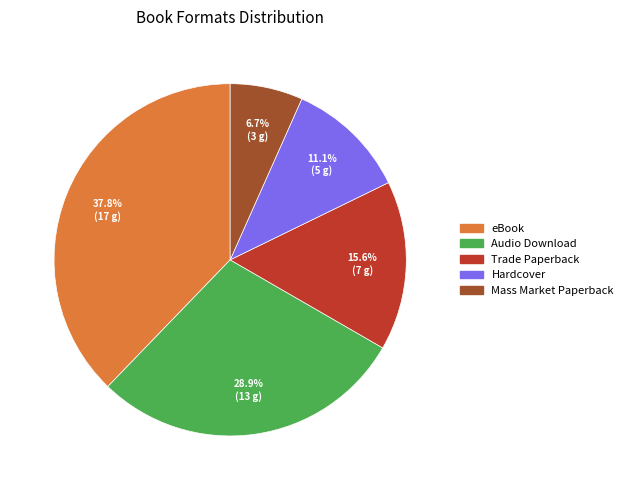

To the nearest percent, what is the difference between the largest and smallest slice percentages?

31%